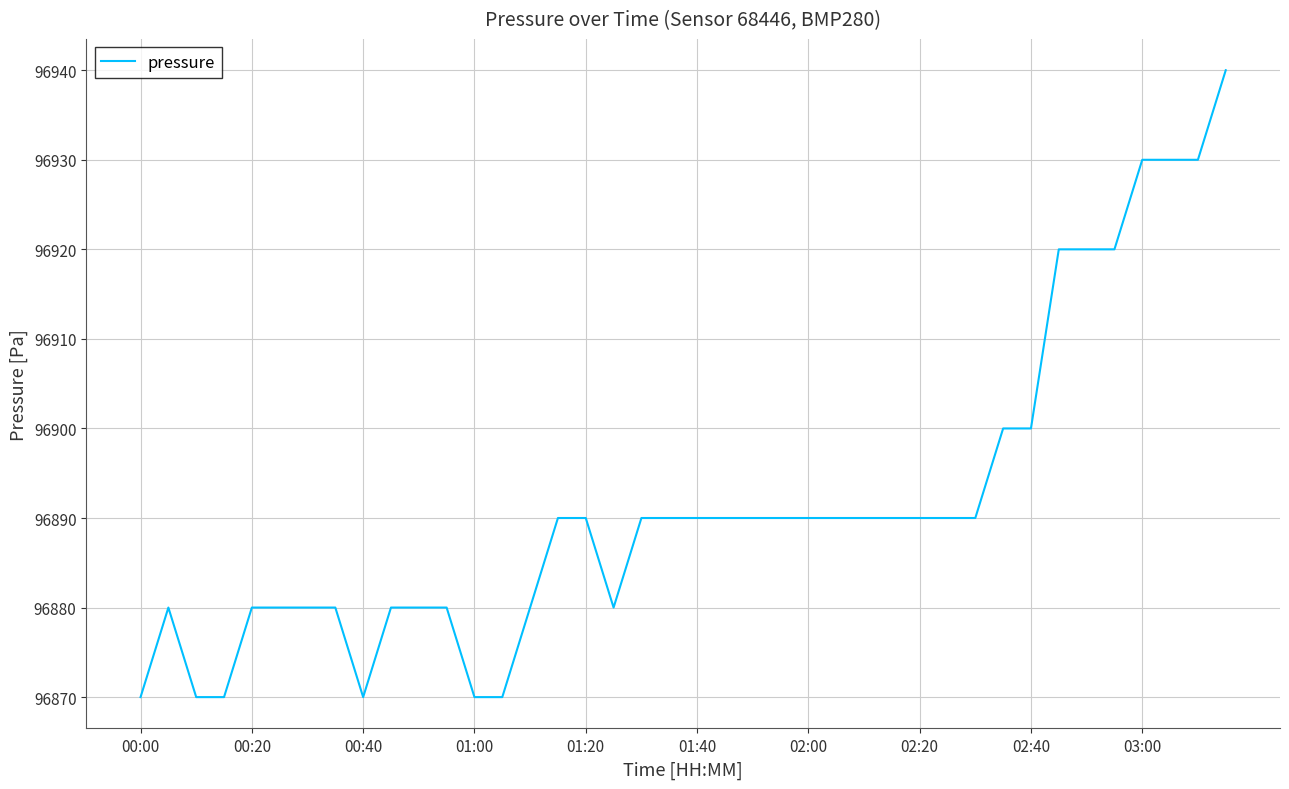

Does the chart have visible grid lines?

Yes